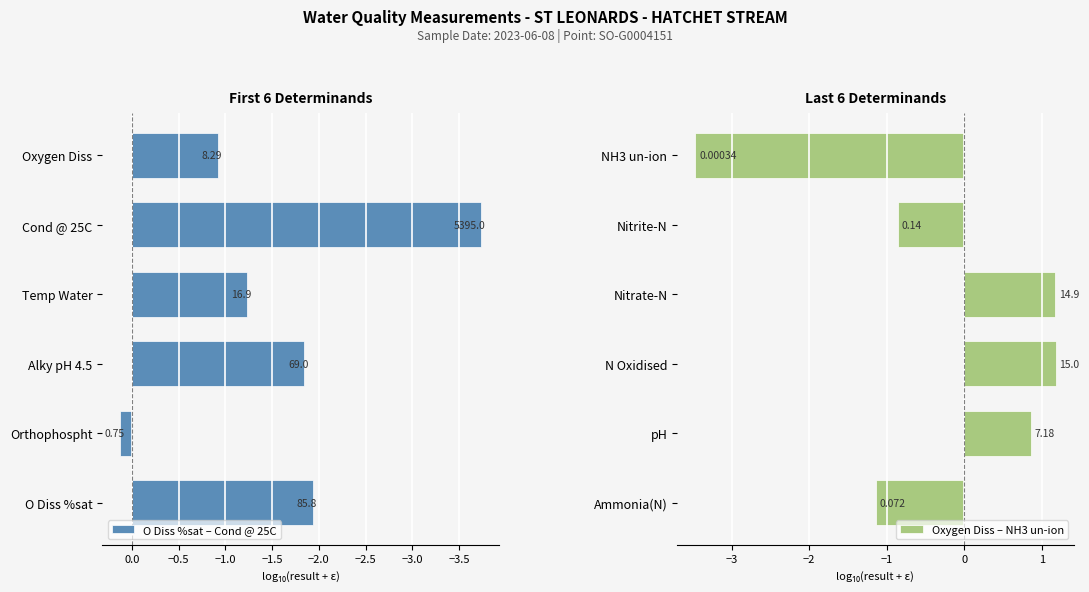

Reading left to right, extract all data points from this chart.

O Diss %sat – Cond @ 25C: -1.9	0.1	-1.8	-1.2	-3.7	-0.9
Oxygen Diss – NH3 un-ion: -1.1	0.9	1.2	1.2	-0.9	-3.5